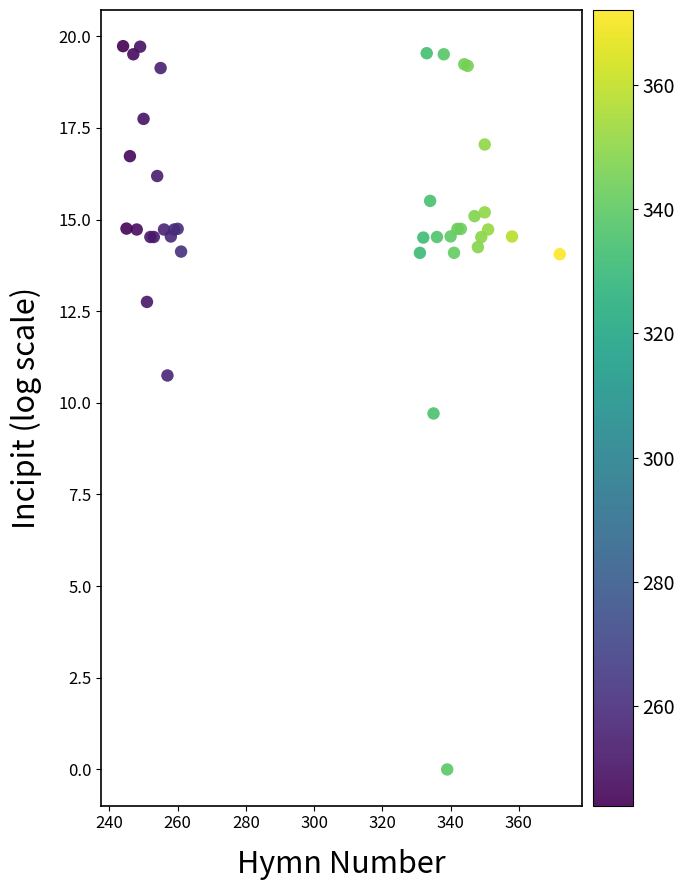

What Y value in the scatter plot is closest to 9?

9.7